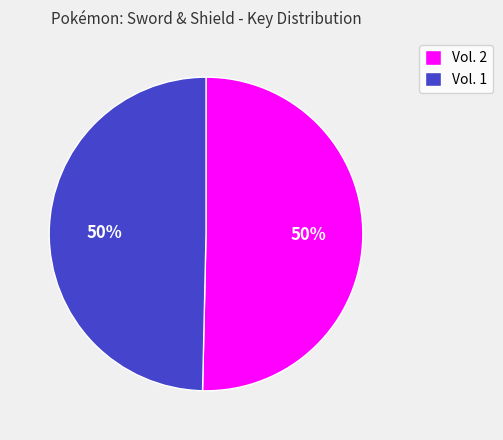

Approximately how many times larger is the value at Vol. 1 compared to Vol. 2?

1.0